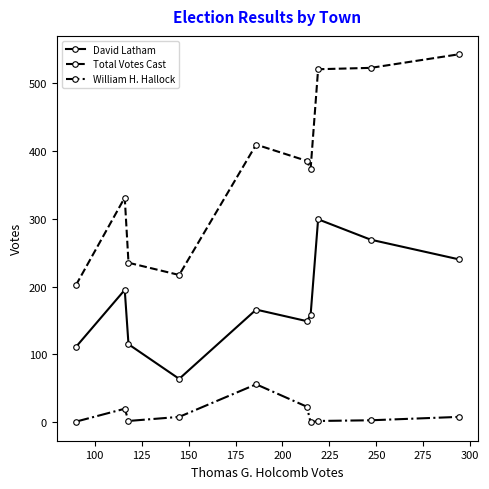

True or false: William H. Hallock and David Latham cross at least once.

False